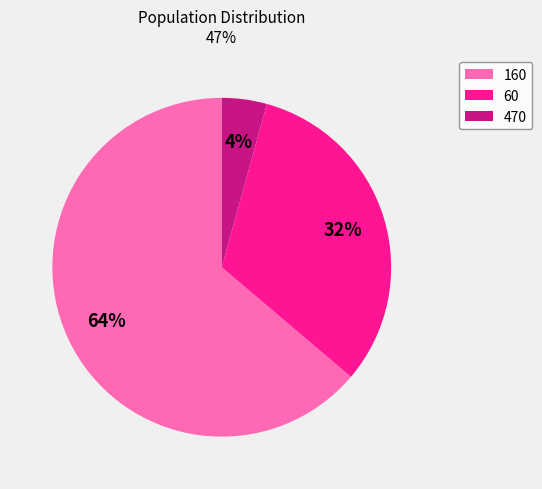

Is there a majority slice in this chart?

Yes